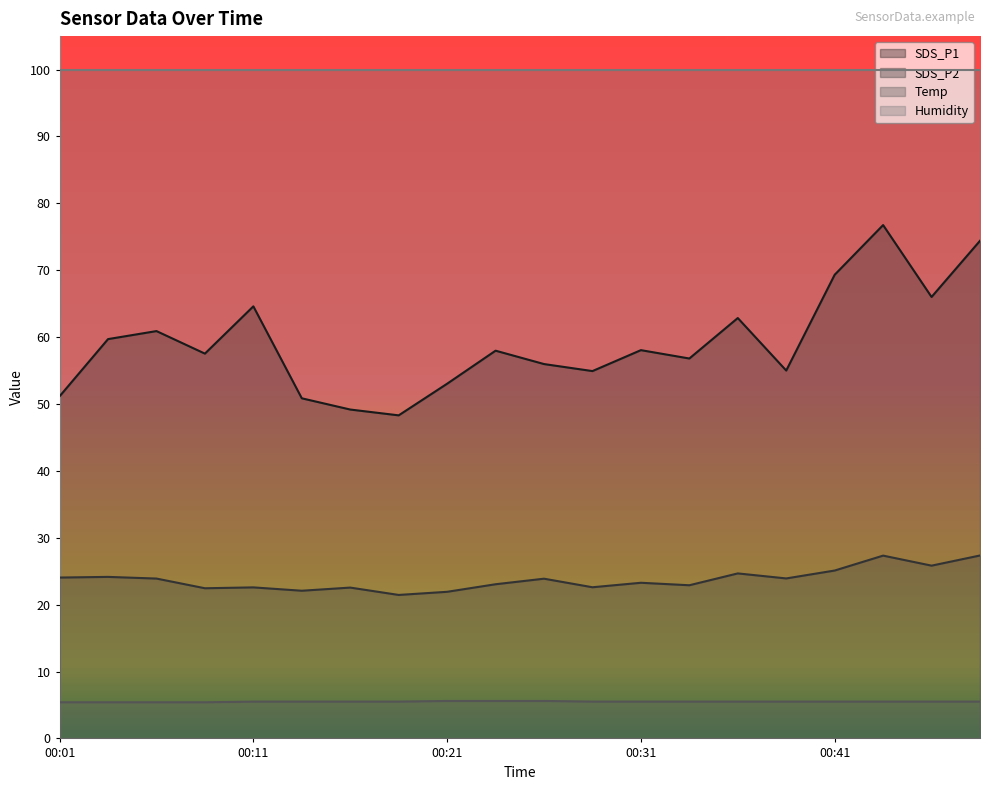

True or false: SDS_P1 and Temp cross at least once.

False